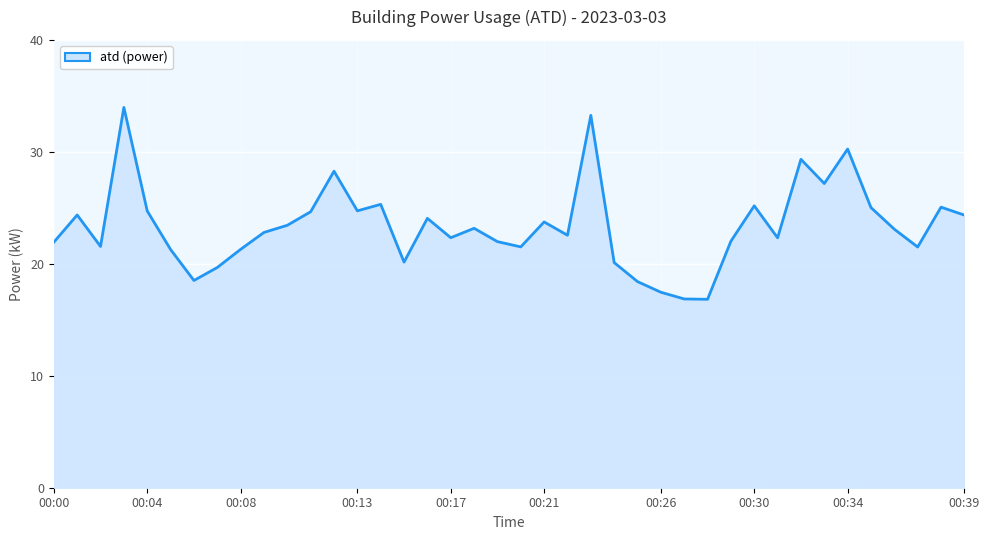

What is the difference between the maximum and second lowest values?

17.1